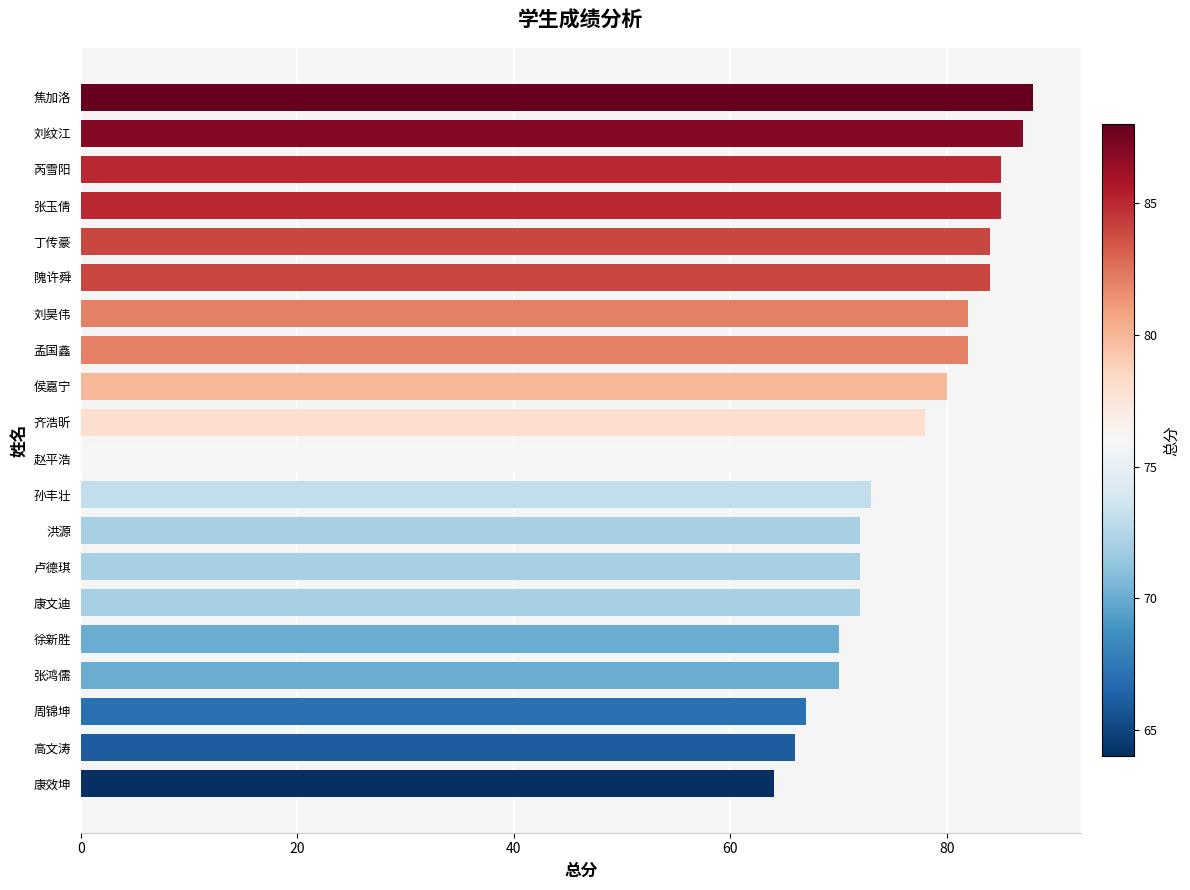

What is the difference between the maximum and minimum values?

24